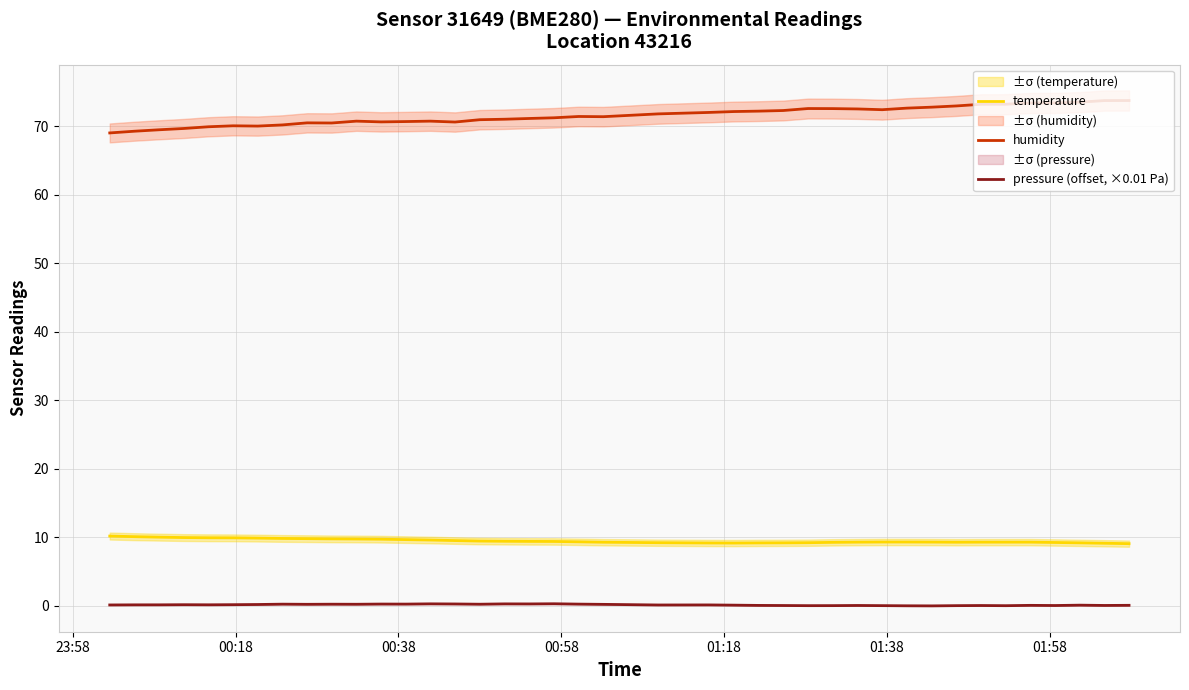

What is the difference between the maximum and minimum values in the humidity series?

4.7